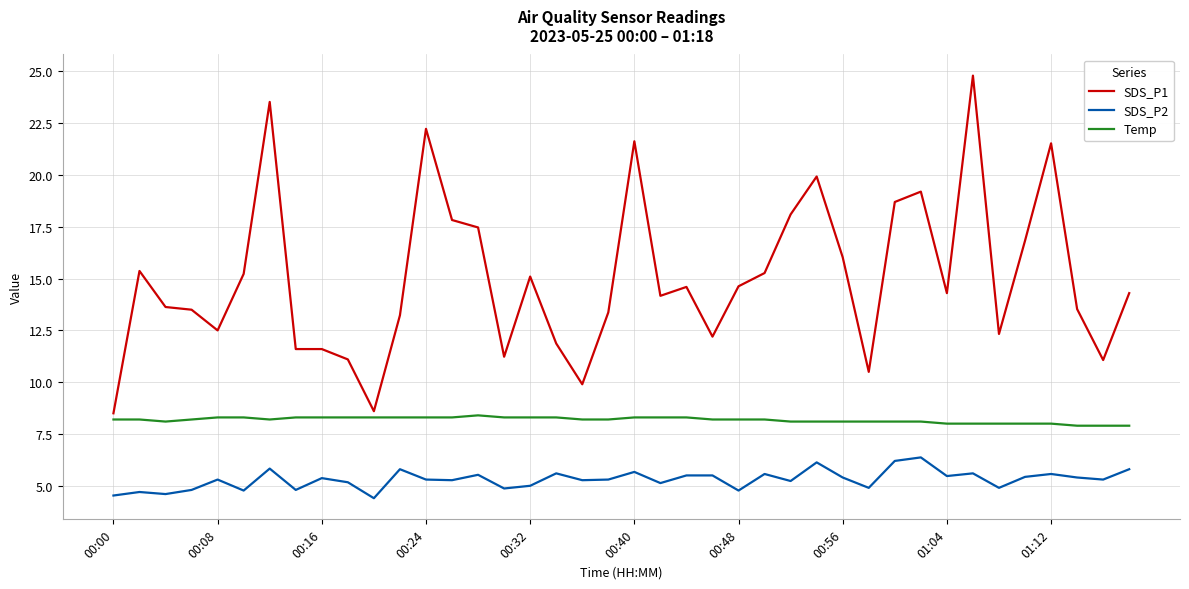

What is the maximum value for Temp?

8.4